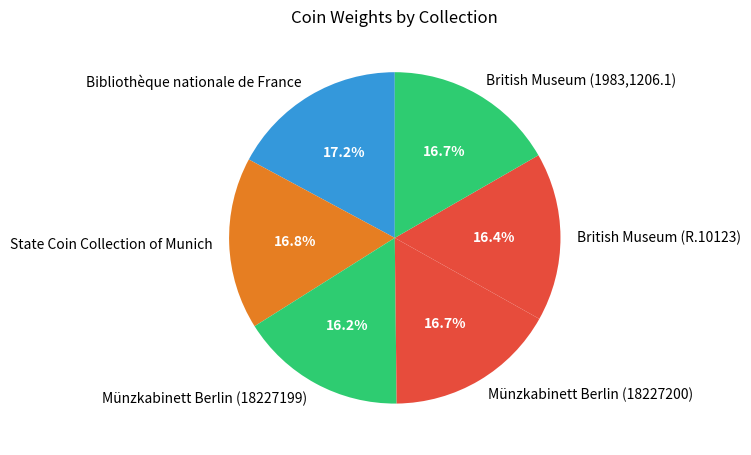

To the nearest percent, what is the combined percentage of Bibliothèque nationale de France and State Coin Collection of Munich?

34%